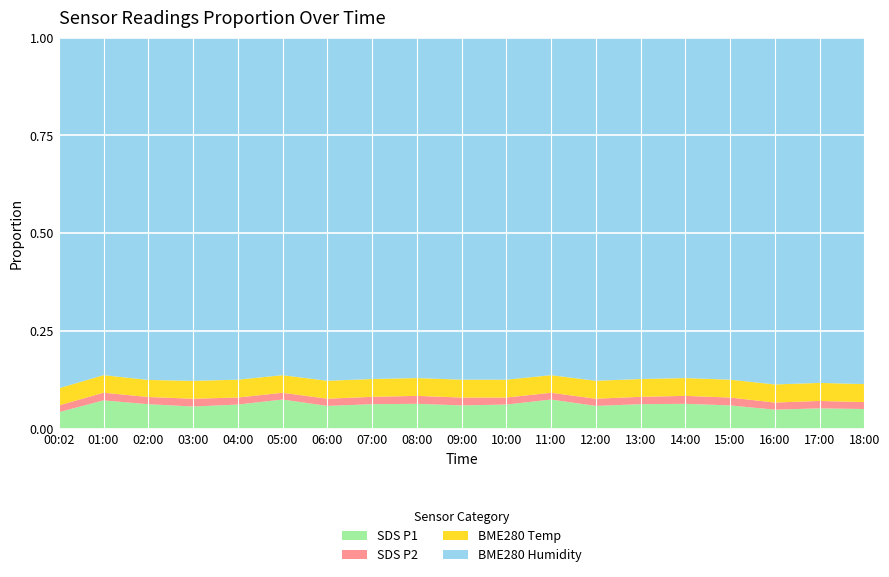

Reading left to right, extract all data points from this chart.

SDS_P1: 00:02=4.8	01:00=8.4	02:00=7.2	03:00=6.5	04:00=7.1	05:00=8.7	06:00=6.7	07:00=7.2	08:00=7.3	09:00=6.8	10:00=7.1	11:00=8.7	12:00=6.7	13:00=7.2	14:00=7.3	15:00=6.8	16:00=5.5	17:00=5.9	18:00=5.7
SDS_P2: 00:02=1.9	01:00=2.3	02:00=2.1	03:00=2.3	04:00=2.0	05:00=2.0	06:00=2.1	07:00=2.1	08:00=2.3	09:00=2.3	10:00=2.0	11:00=2.0	12:00=2.1	13:00=2.1	14:00=2.3	15:00=2.3	16:00=2.0	17:00=2.1	18:00=2.0
BME280_temperature: 00:02=4.9	01:00=5.2	02:00=5.0	03:00=5.2	04:00=5.2	05:00=5.2	06:00=5.2	07:00=5.2	08:00=5.2	09:00=5.2	10:00=5.2	11:00=5.2	12:00=5.2	13:00=5.2	14:00=5.2	15:00=5.2	16:00=5.2	17:00=5.2	18:00=5.2
BME280_humidity: 00:02=100.0	01:00=100.0	02:00=100.0	03:00=100.0	04:00=100.0	05:00=100.0	06:00=100.0	07:00=100.0	08:00=100.0	09:00=100.0	10:00=100.0	11:00=100.0	12:00=100.0	13:00=100.0	14:00=100.0	15:00=100.0	16:00=100.0	17:00=100.0	18:00=100.0